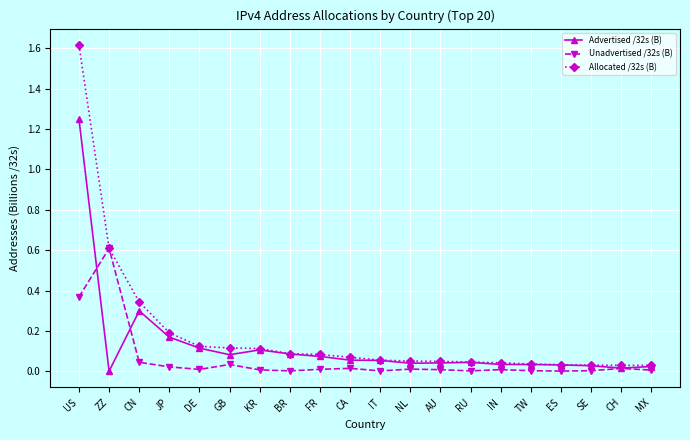

At which category does Advertised /32s (B) reach its first local valley?

ZZ